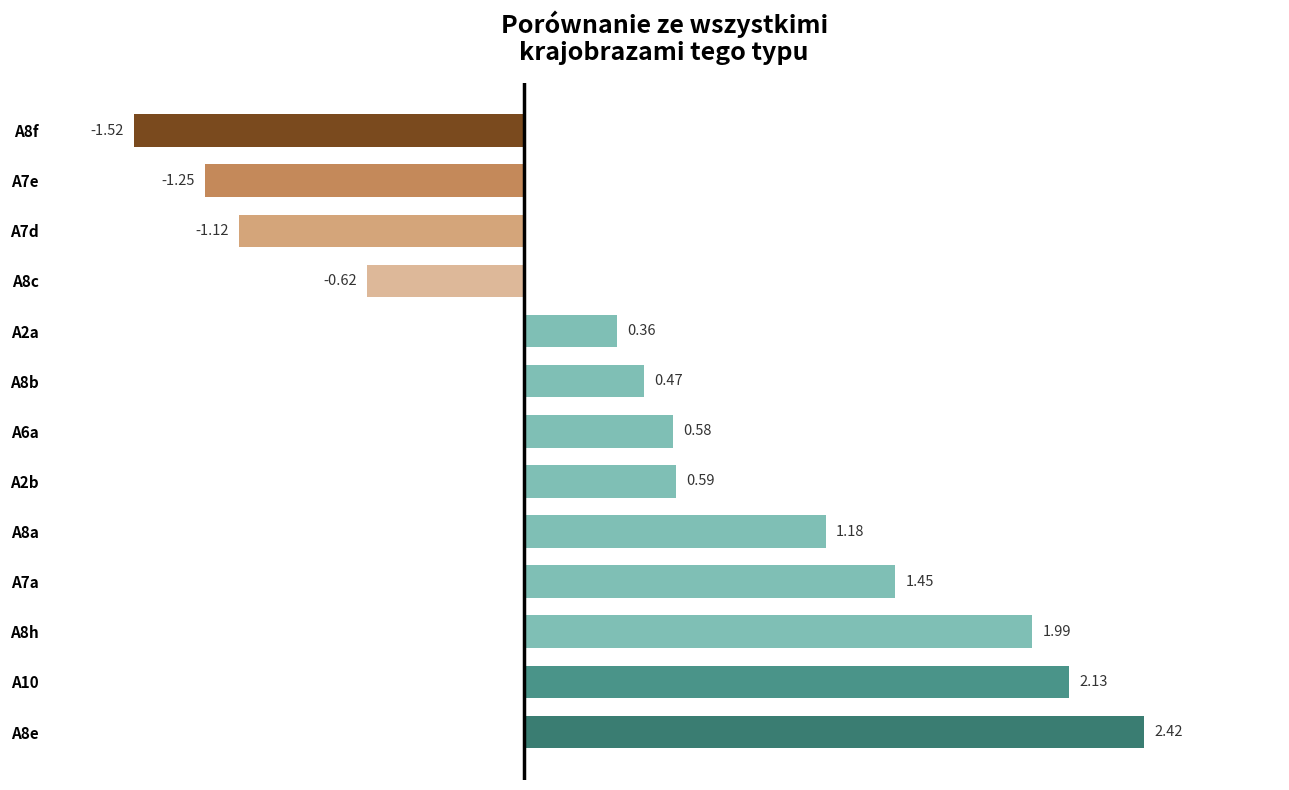

Does the chart contain any negative values?

Yes